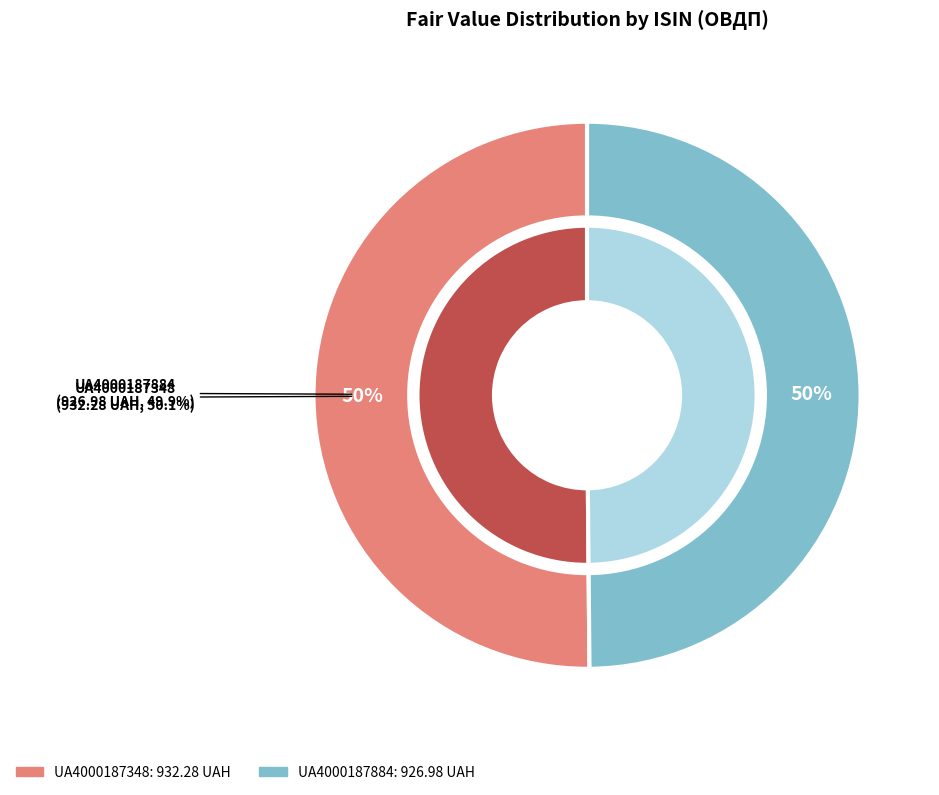

The UA4000187884 slice represents 64% of the pie. True or false?

False